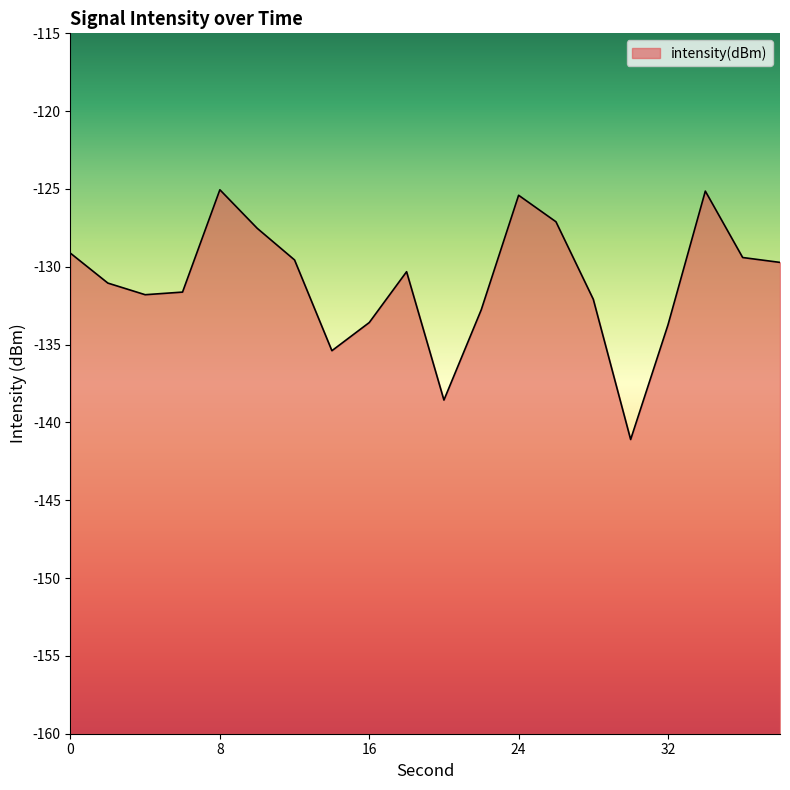

What is the average value?

-131.0